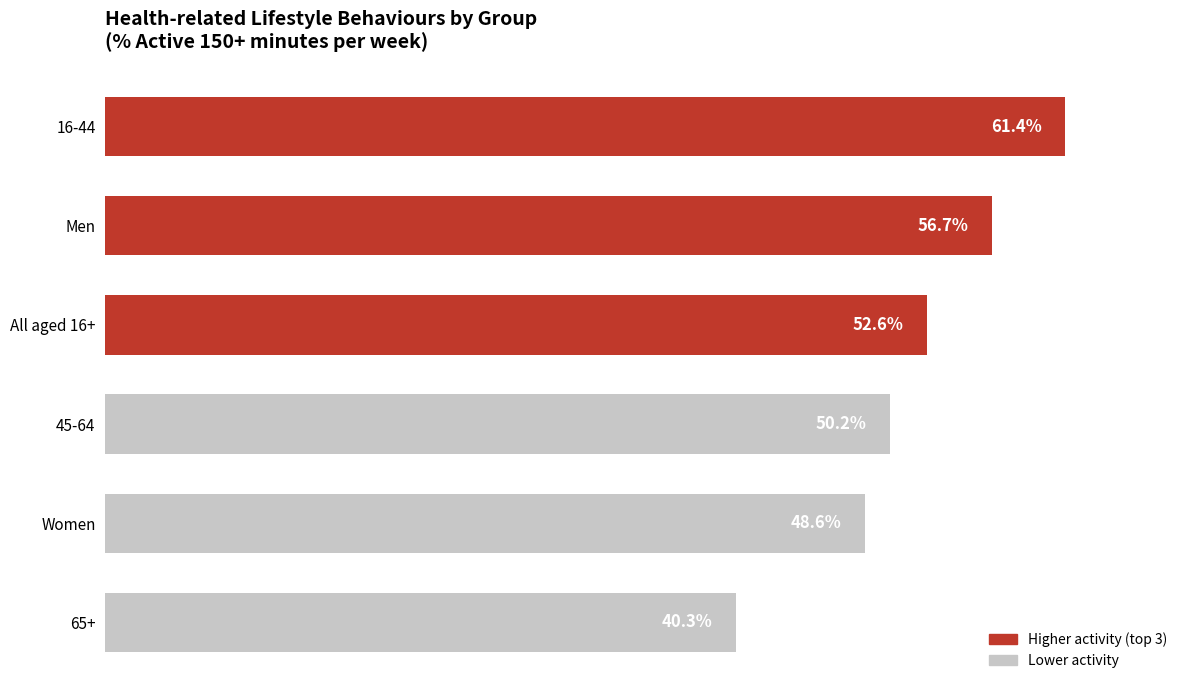

Does the chart contain any negative values?

No